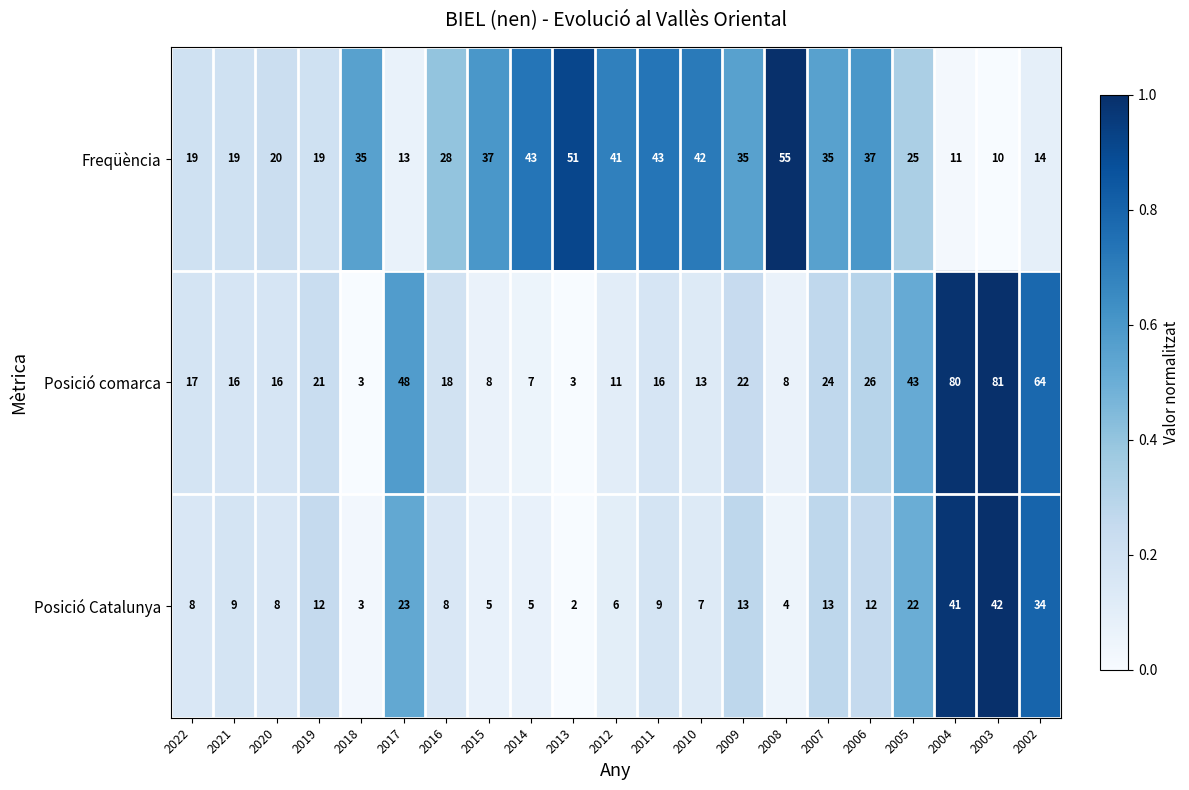

At which category is the sum across all series the highest?

2003